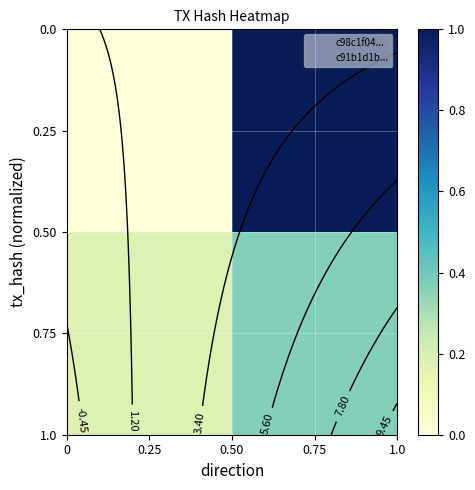

What is the difference between the maximum and minimum values in the 0.75 series?

0.2